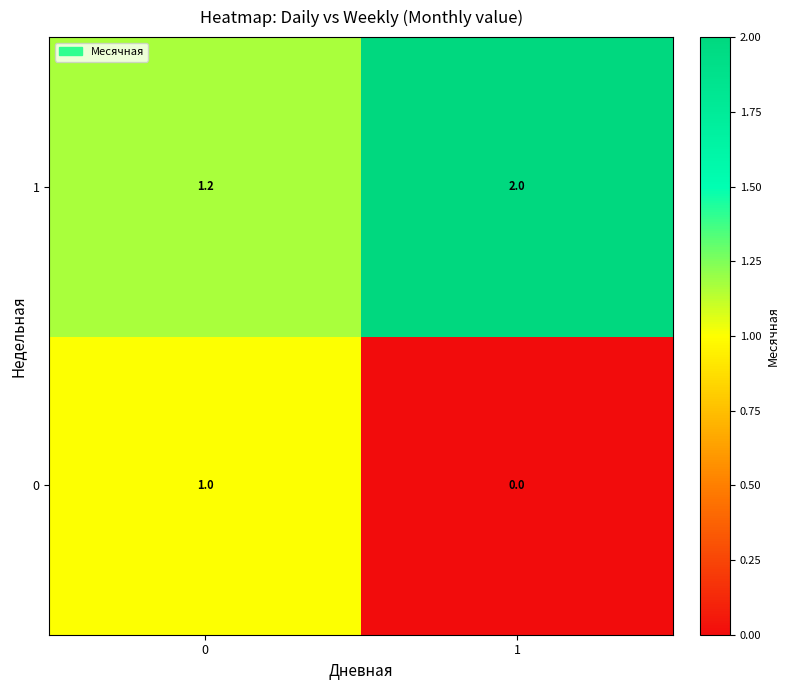

The value of 0 at 0 is 0.5. True or false?

False